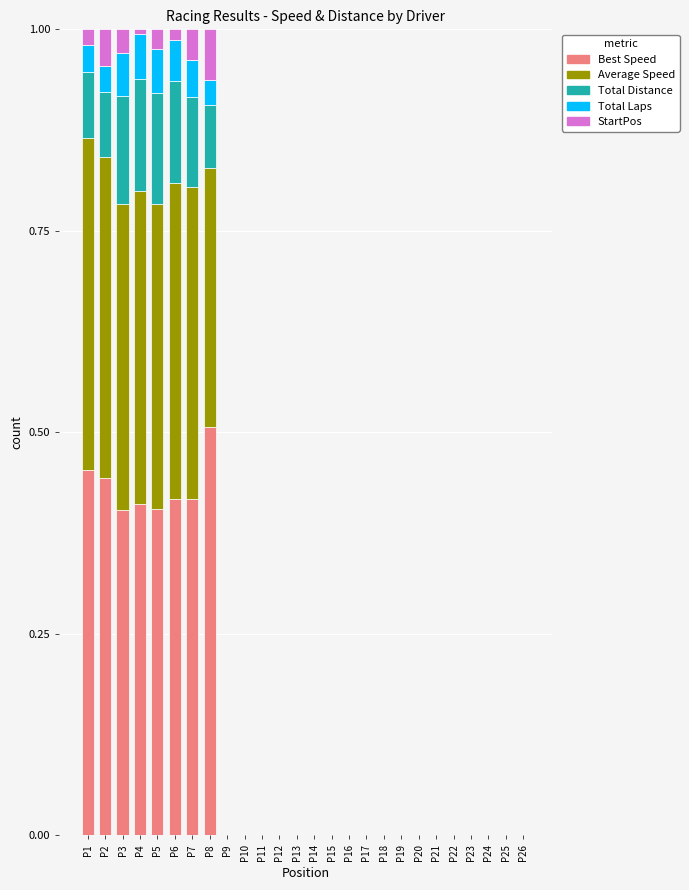

The value of Best Speed at P26 is 0.3. True or false?

False